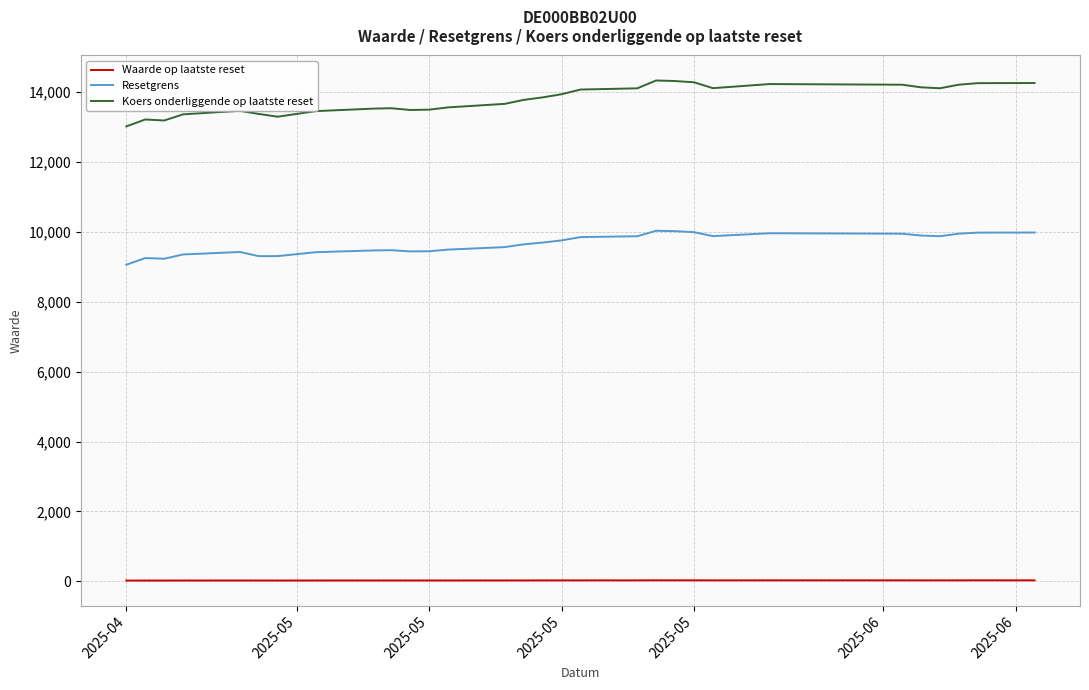

Which series has the largest total across all categories?

Koers onderliggende op laatste reset